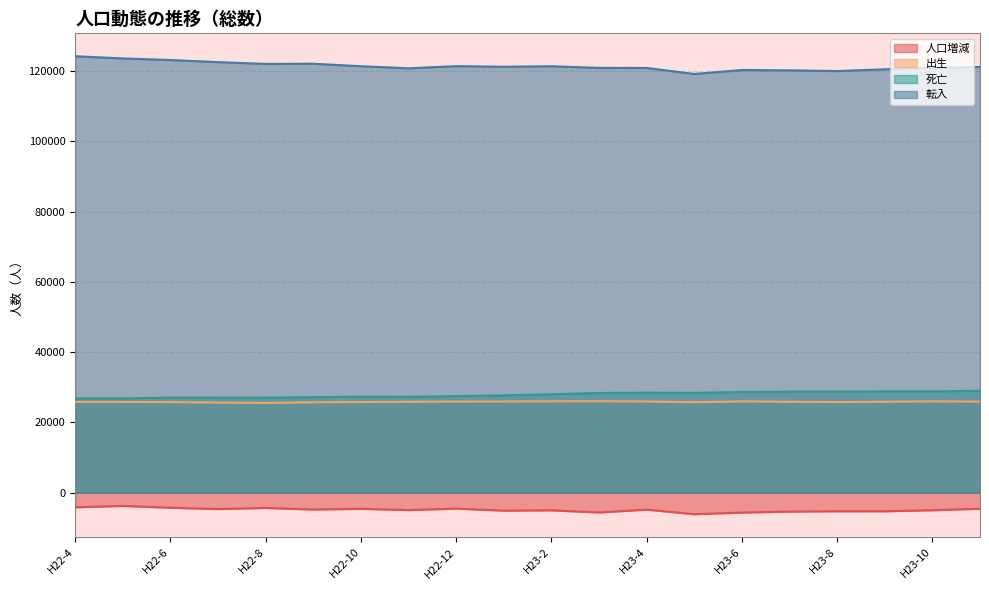

What is the sum of all 出生 values?

516929